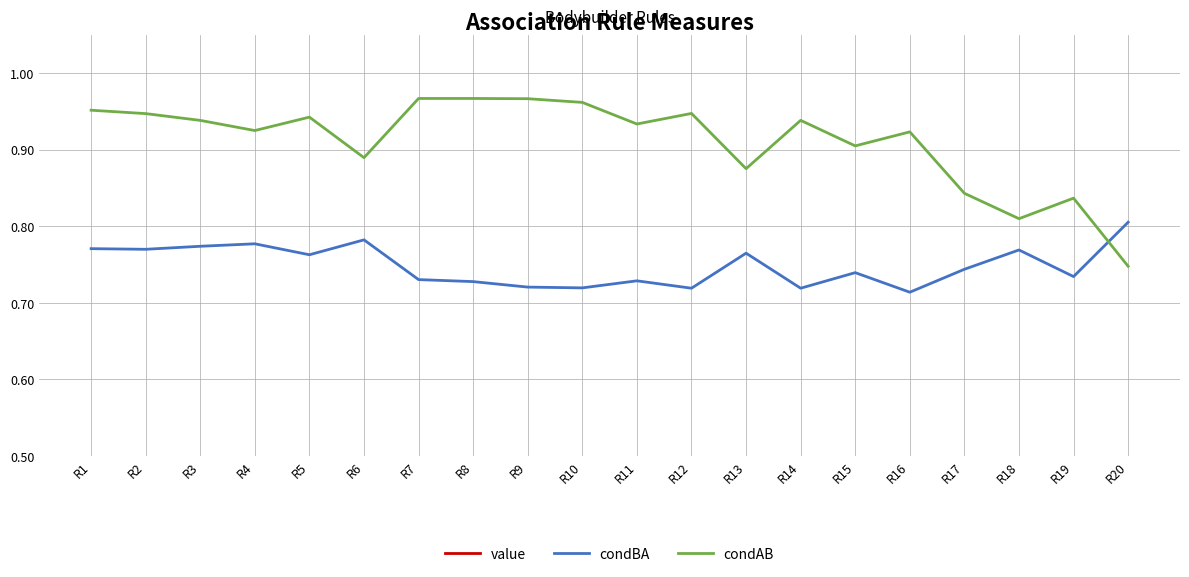

What is the value of the condBA point at the 7th from the left?

0.7